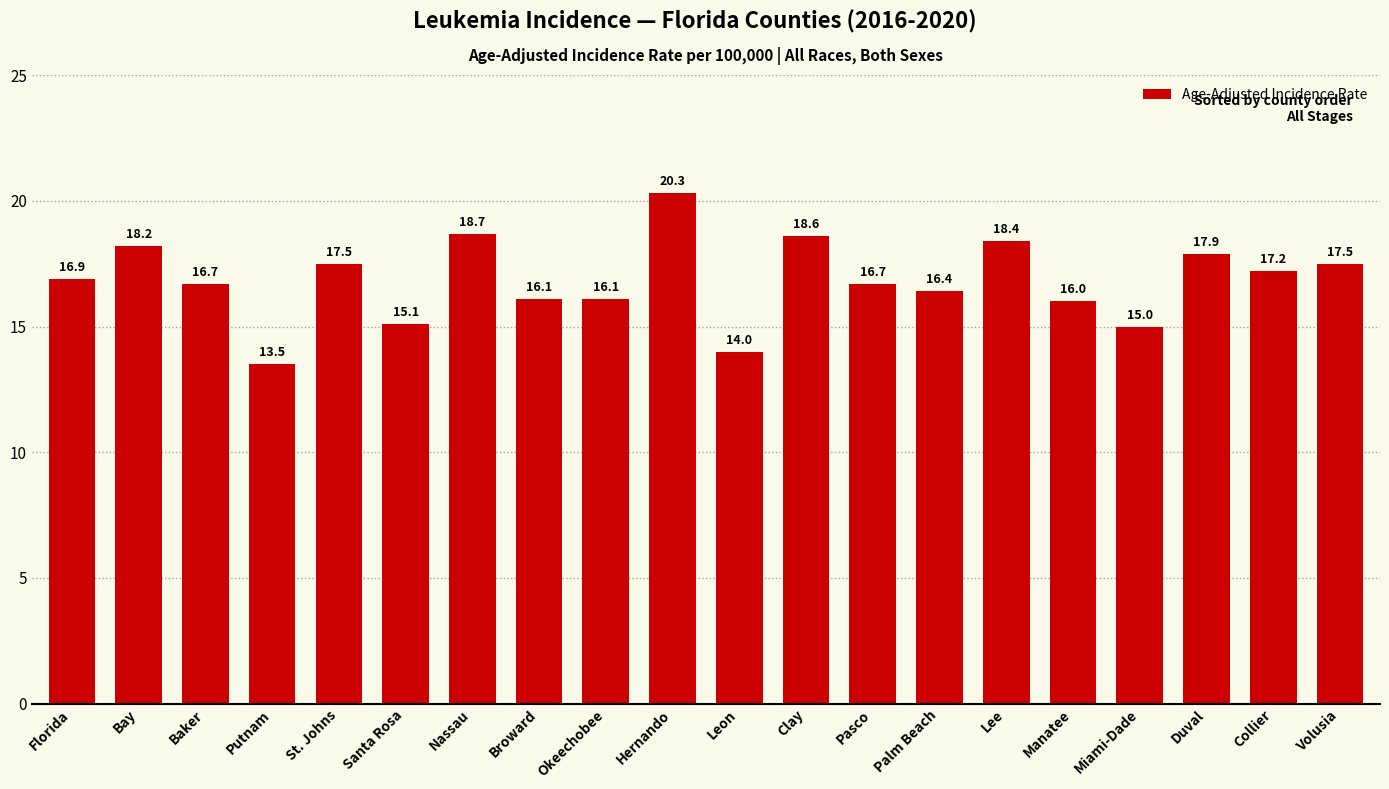

Reading left to right, what are all the values shown in this chart?

Florida=16.9	Bay=18.2	Baker=16.7	Putnam=13.5	St. Johns=17.5	Santa Rosa=15.1	Nassau=18.7	Broward=16.1	Okeechobee=16.1	Hernando=20.3	Leon=14.0	Clay=18.6	Pasco=16.7	Palm Beach=16.4	Lee=18.4	Manatee=16.0	Miami-Dade=15.0	Duval=17.9	Collier=17.2	Volusia=17.5